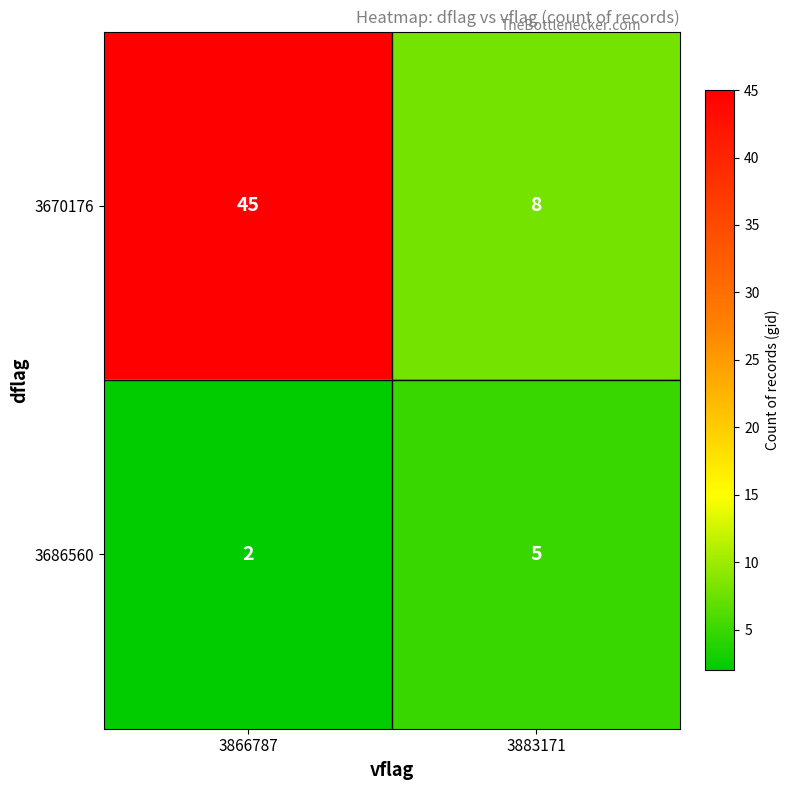

Reading left to right, extract all data points from this chart.

3670176: 45	8
3686560: 2	5